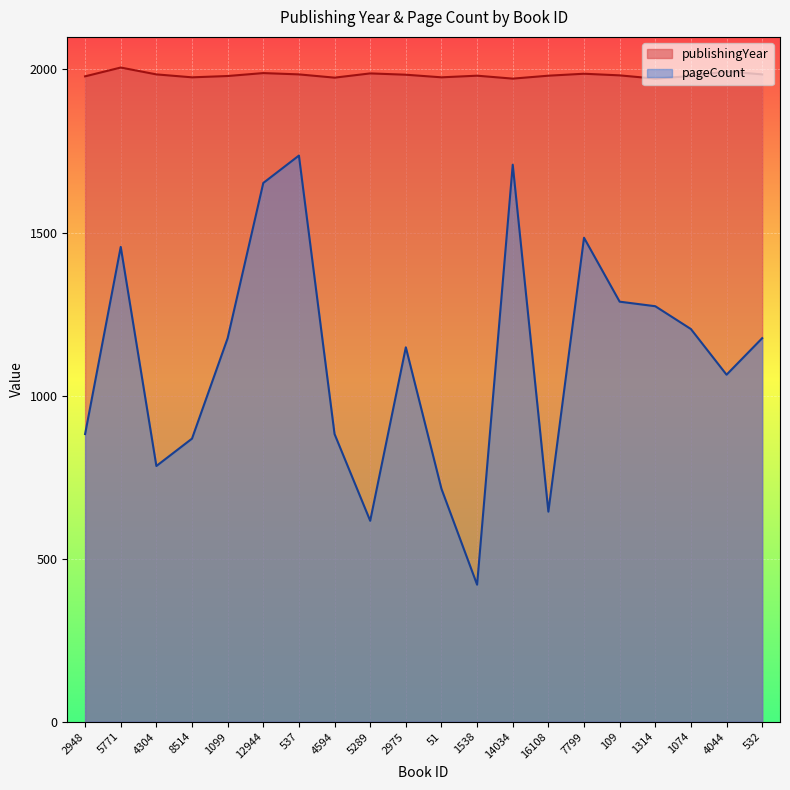

How many lines are shown in the chart?

2